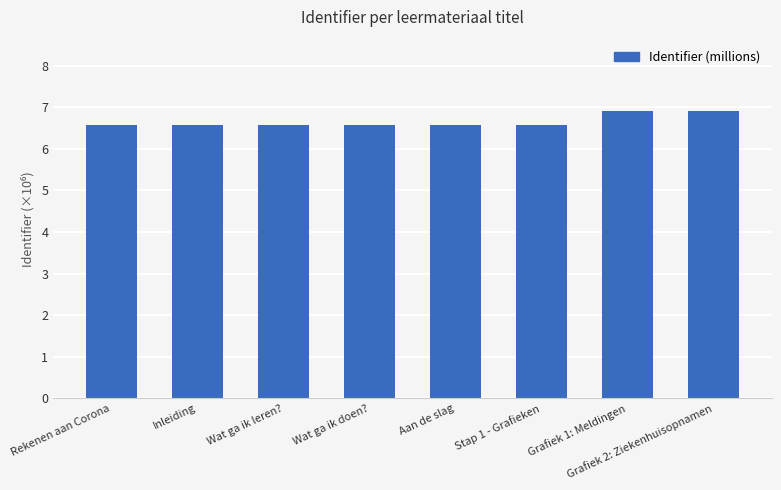

True or false: the data shows 10.0 at Aan de slag.

False